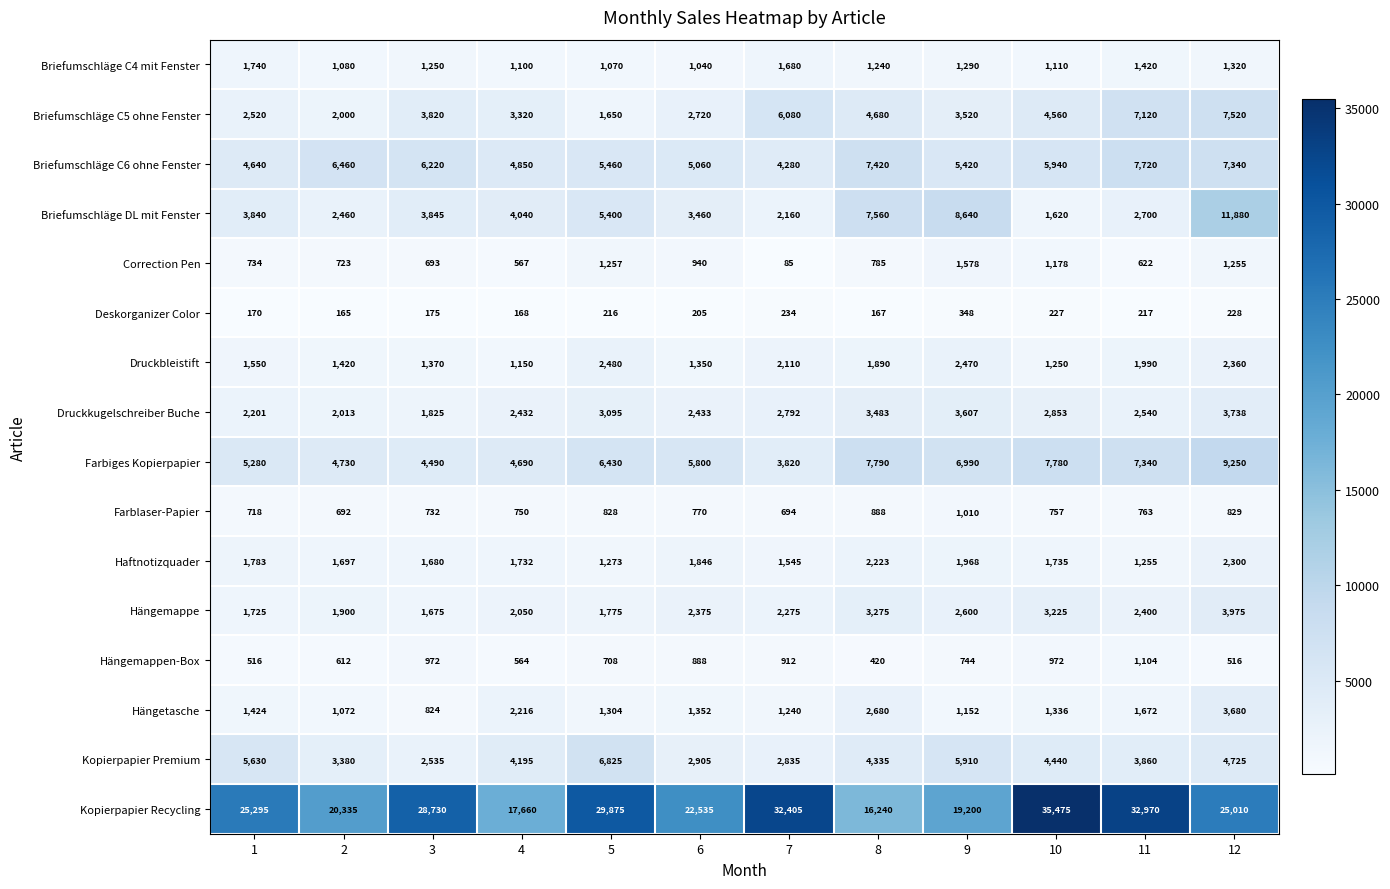

What is the average value of the Farbiges Kopierpapier series?

6199